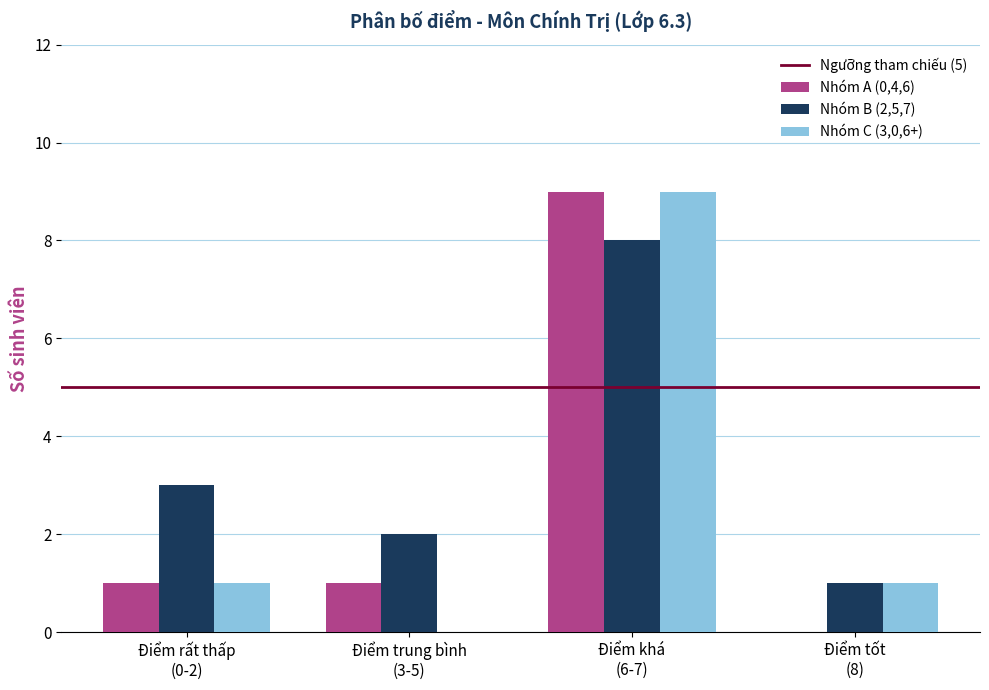

What is the maximum value shown in the chart?

9